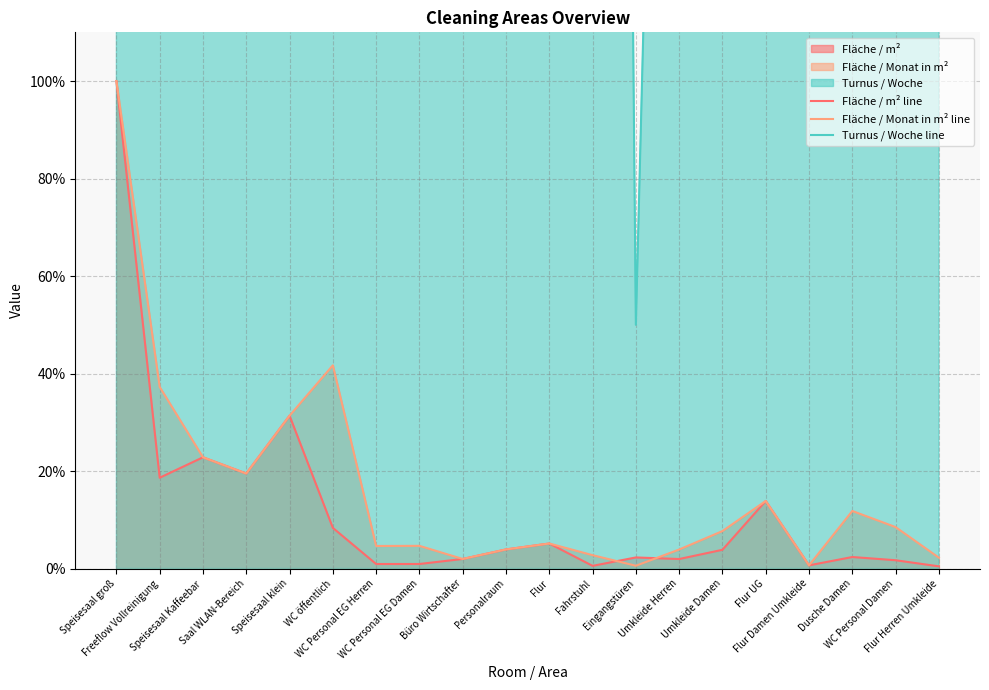

What is the difference between the maximum and minimum values in the Fläche / Monat in m² line series?

99.4